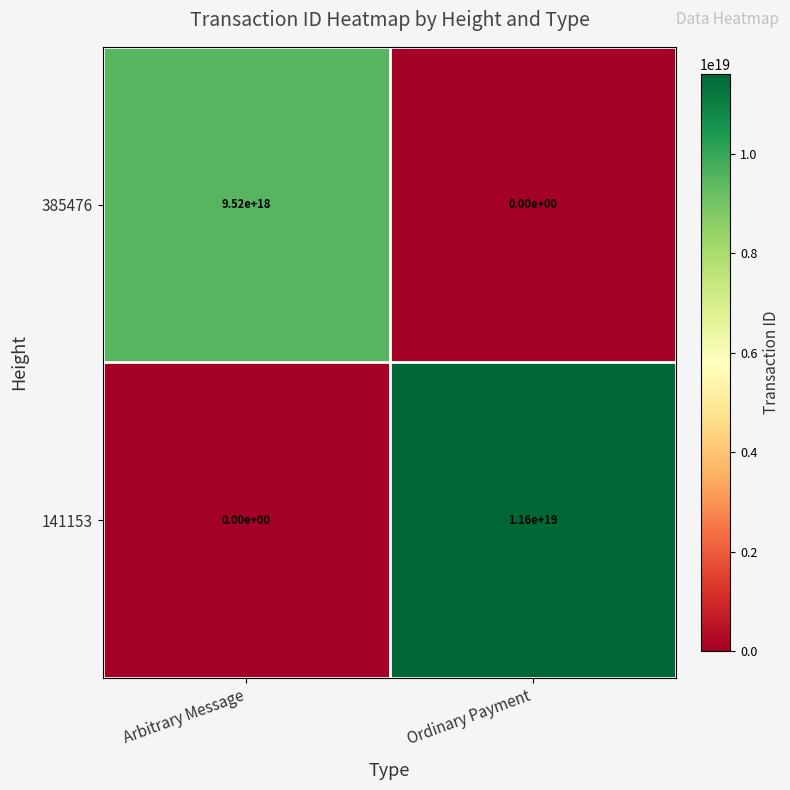

Which series has the widest spread of values?

141153